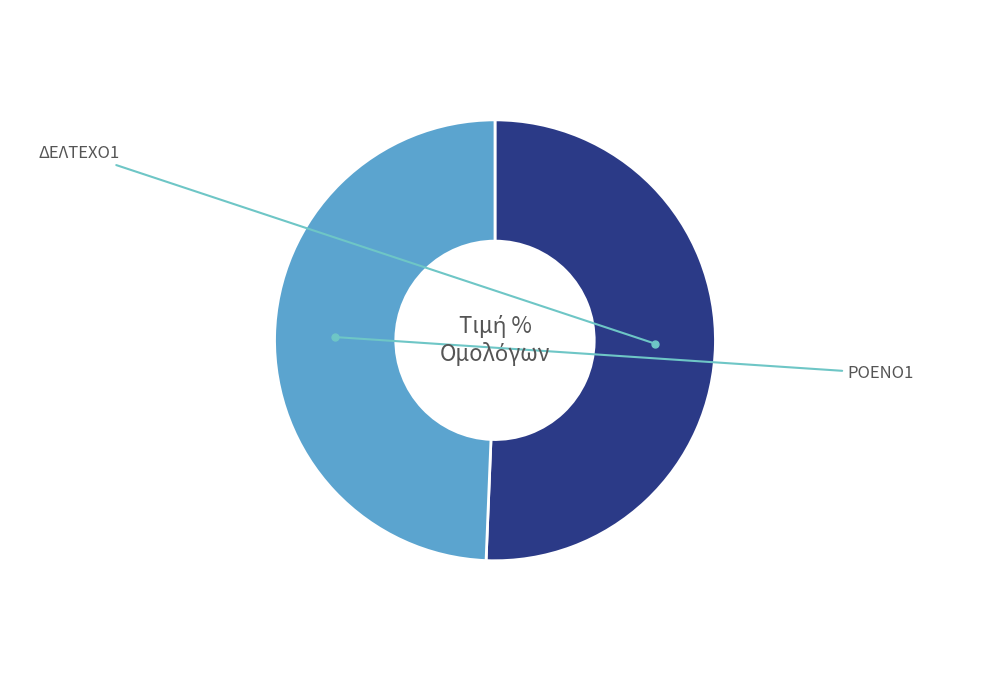

Is there a majority slice in this chart?

Yes